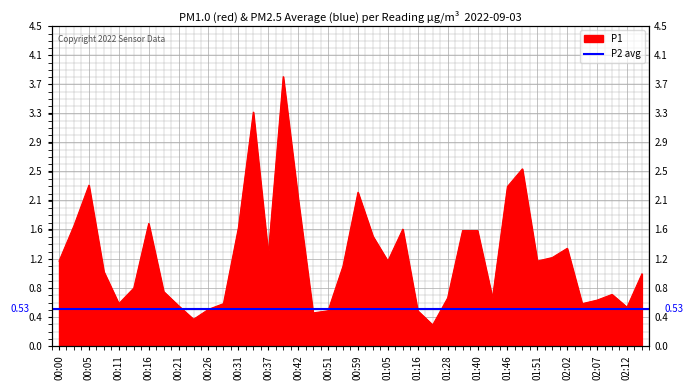

What is the value of the 9th point from the left?

0.6